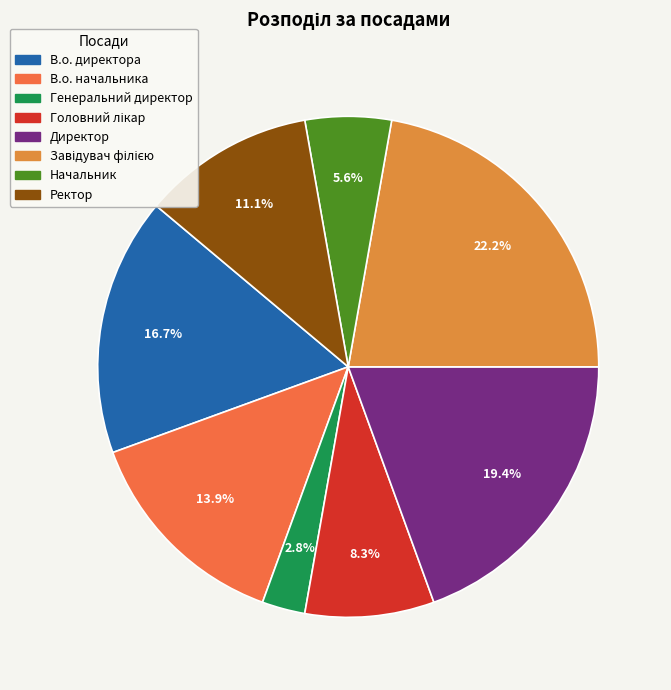

Is there any slice that represents more than half of the pie?

No